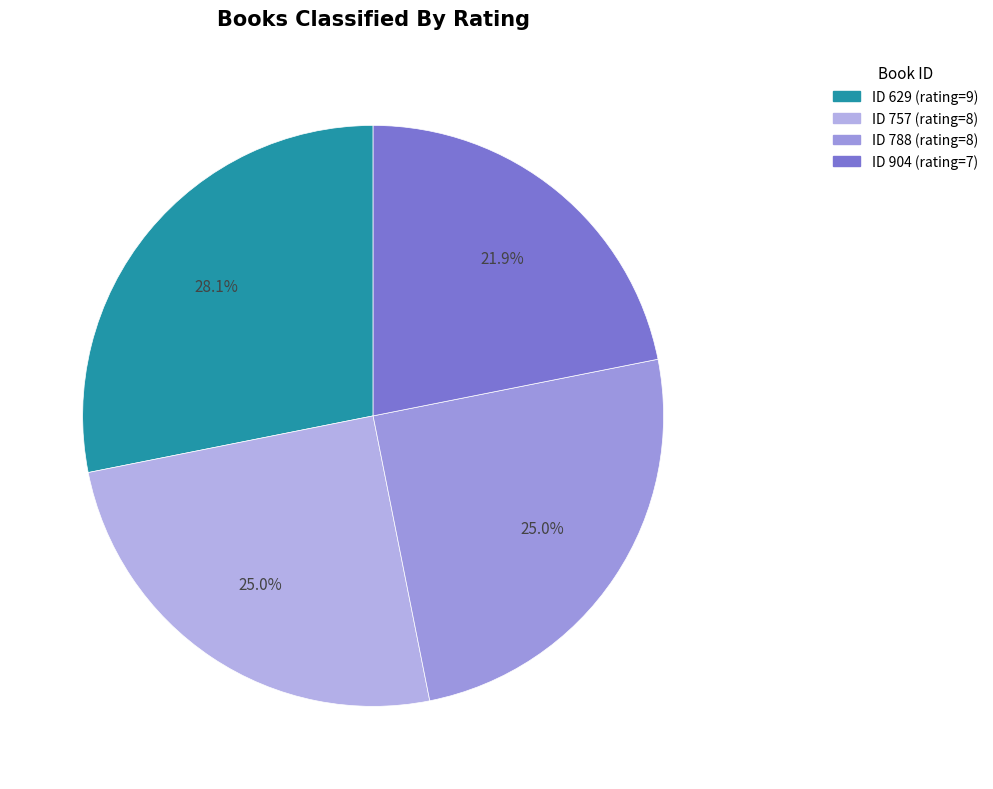

Count the number of slices in the pie.

4